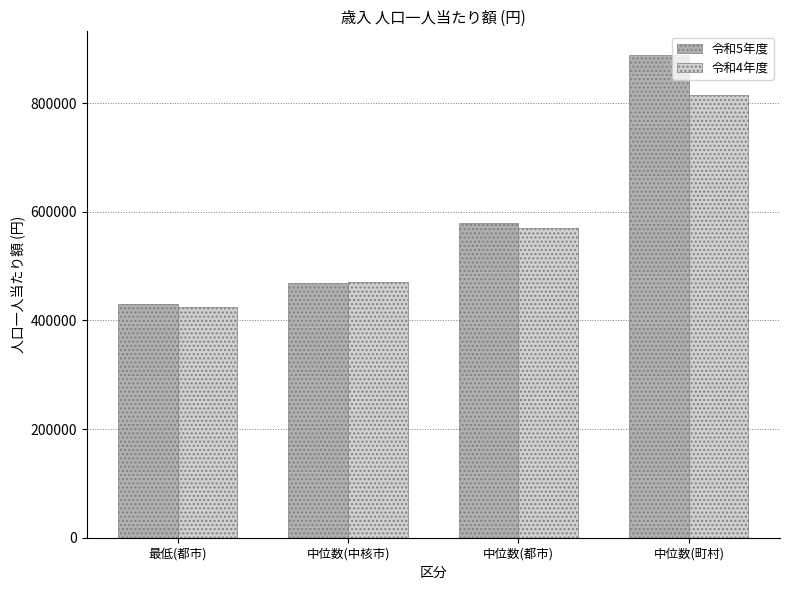

Which series has the largest range (max minus min)?

令和5年度